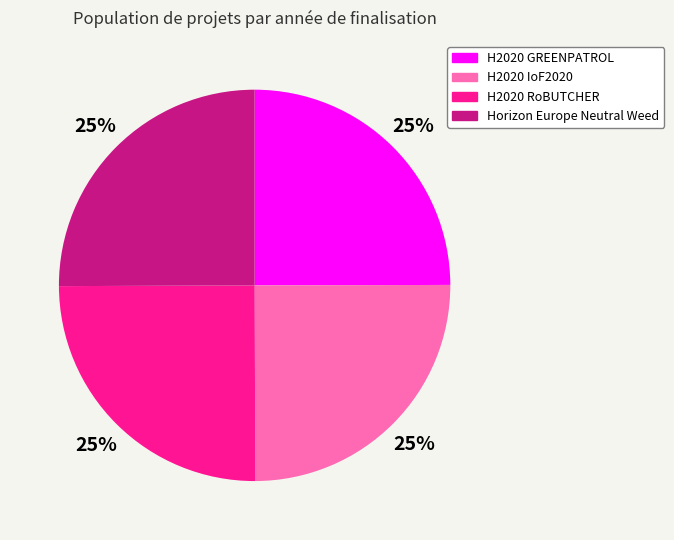

True or false: Horizon Europe Neutral Weed accounts for 25% of the total.

True